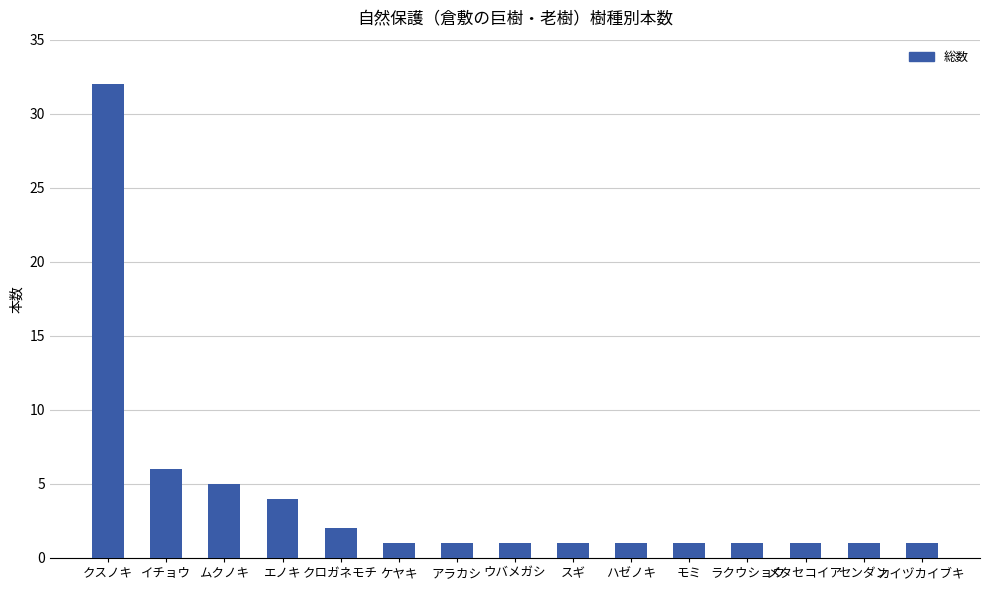

The value at メタセコイア is 1. True or false?

True